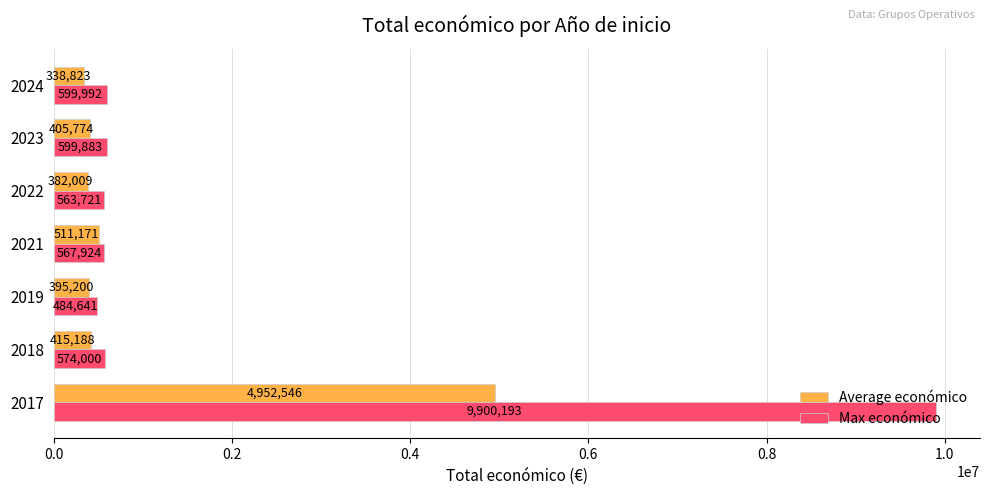

List the series in order of their overall mean, highest first.

Max económico, Average económico